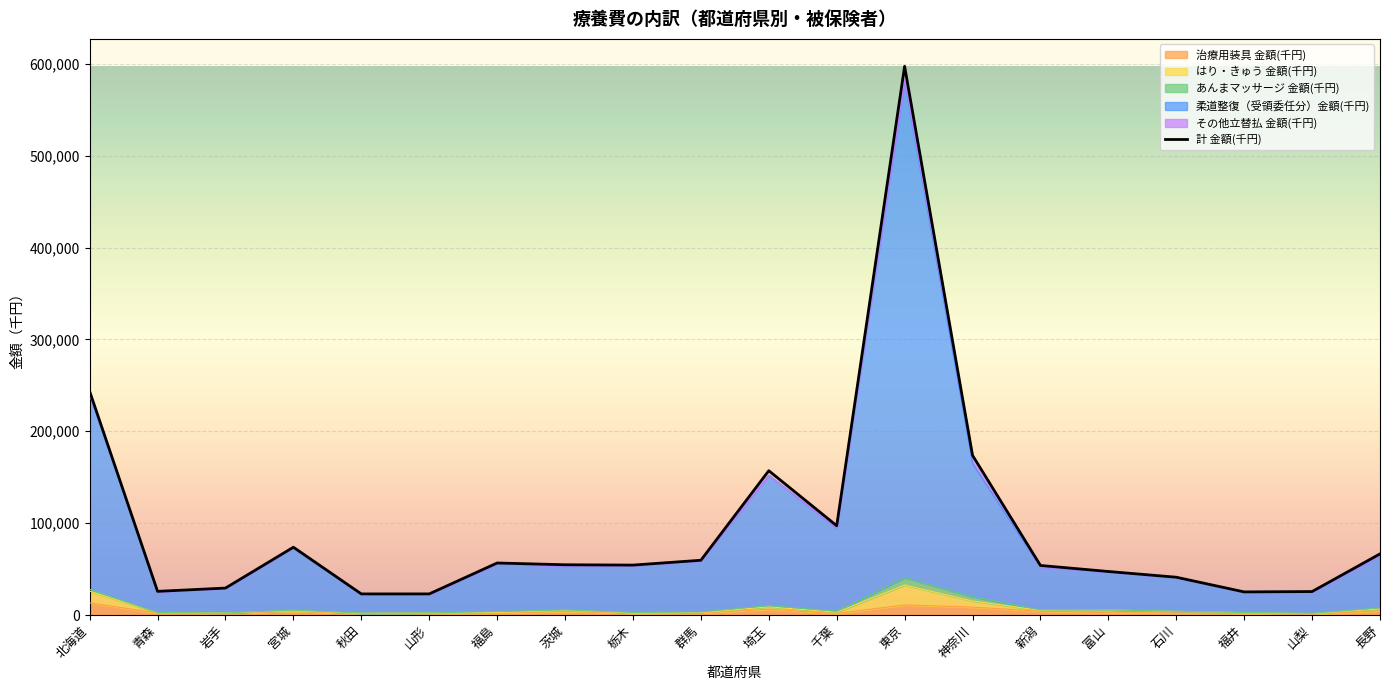

What value does the data have at 岩手?

29325.6